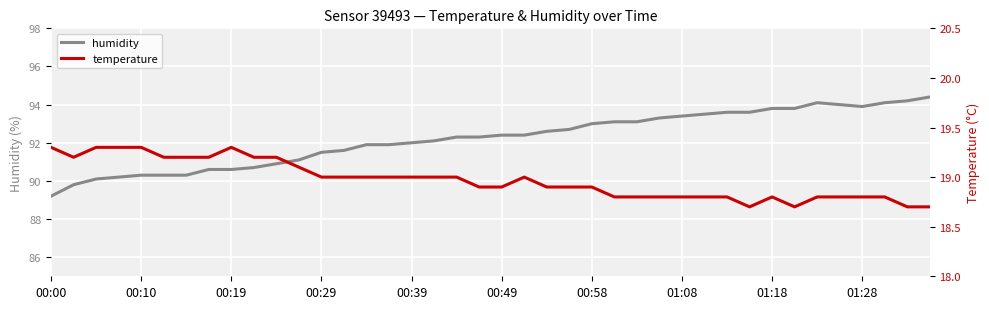

List the series in order of their overall mean, lowest first.

temperature, humidity